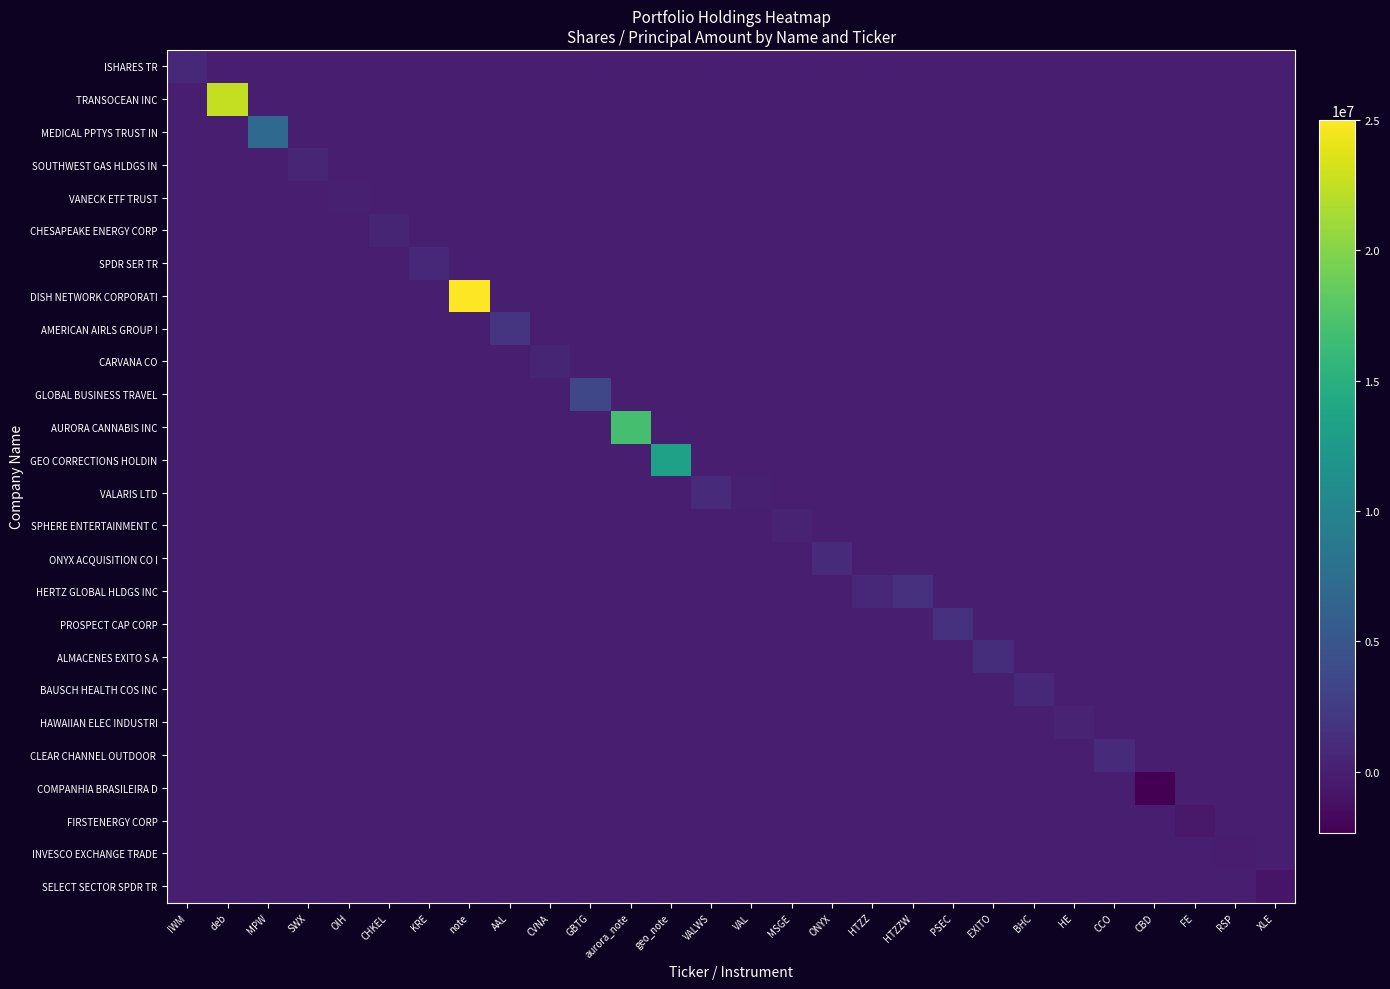

List the series in order of their peak value, lowest first.

COMPANHIA BRASILEIRA D, FIRSTENERGY CORP, INVESCO EXCHANGE TRADE, SELECT SECTOR SPDR TR, VANECK ETF TRUST, SPHERE ENTERTAINMENT C, HAWAIIAN ELEC INDUSTRI, CHESAPEAKE ENERGY CORP, CARVANA CO, SOUTHWEST GAS HLDGS IN, ISHARES TR, SPDR SER TR, BAUSCH HEALTH COS INC, VALARIS LTD, ONYX ACQUISITION CO I, CLEAR CHANNEL OUTDOOR, ALMACENES EXITO S A, PROSPECT CAP CORP, HERTZ GLOBAL HLDGS INC, AMERICAN AIRLS GROUP I, GLOBAL BUSINESS TRAVEL, MEDICAL PPTYS TRUST IN, GEO CORRECTIONS HOLDIN, AURORA CANNABIS INC, TRANSOCEAN INC, DISH NETWORK CORPORATI